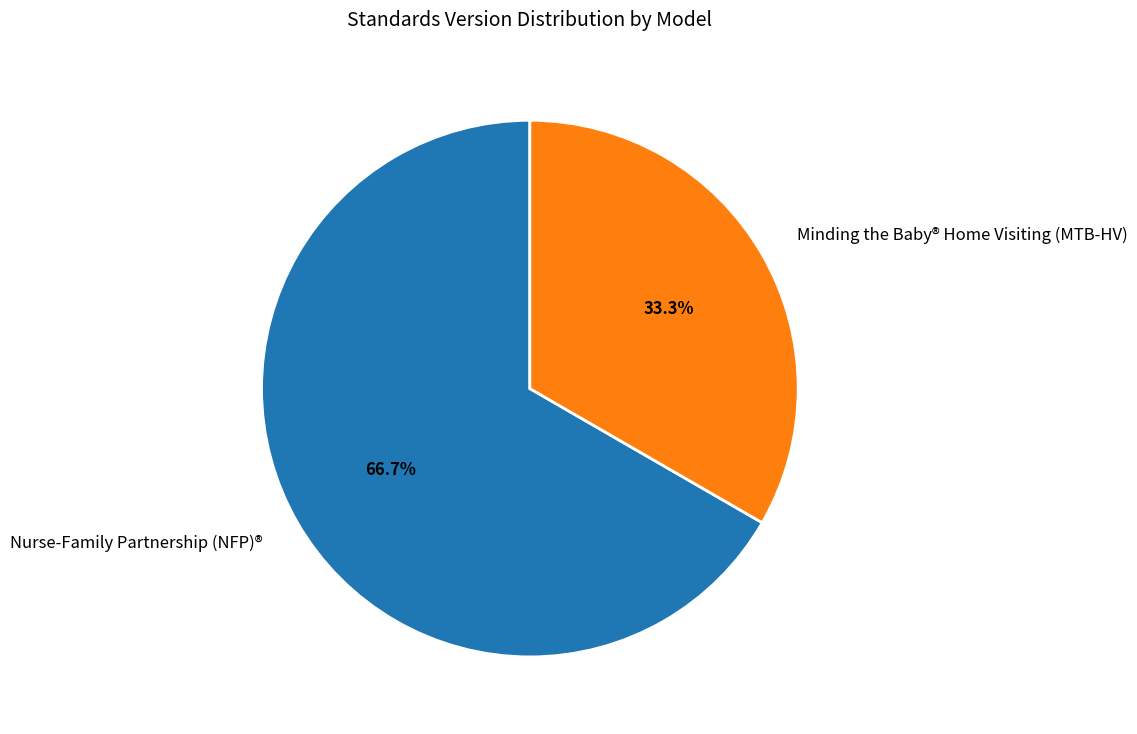

Approximately how many times larger is the value at Nurse-Family Partnership (NFP)® compared to Minding the Baby® Home Visiting (MTB-HV)?

2.0